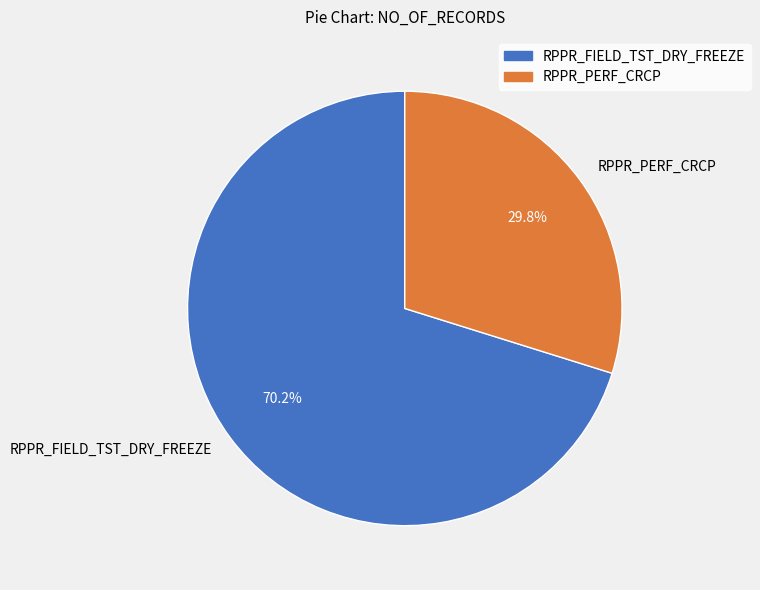

Rank the categories by value from highest to lowest.

RPPR_FIELD_TST_DRY_FREEZE, RPPR_PERF_CRCP